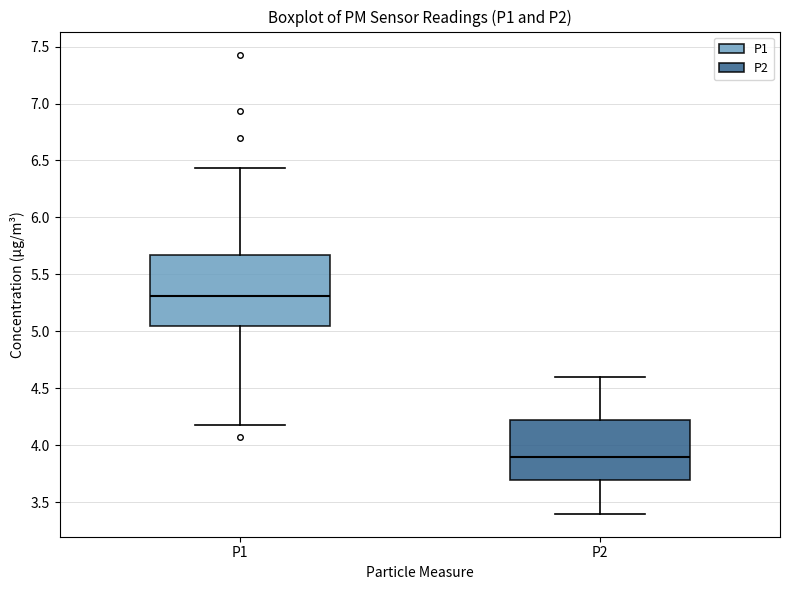

Where does the upper whisker of the box for P2 end on the y-axis? The values are not printed on the chart, so give them approximately, as read against the axis.

4.60